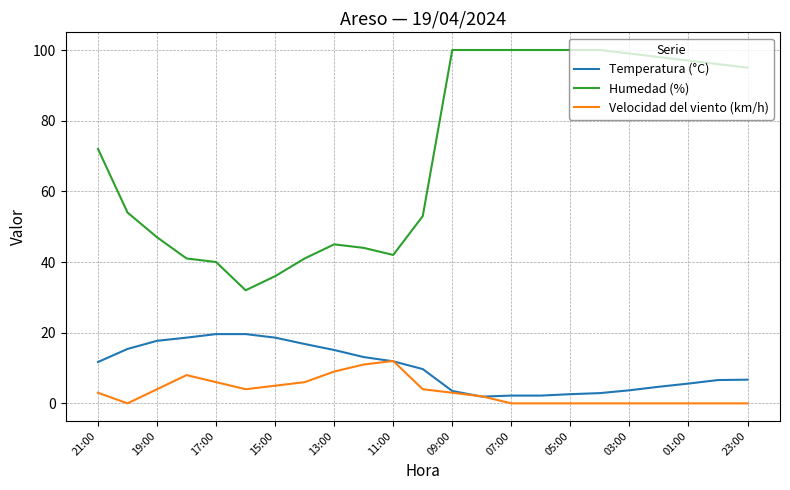

What is the highest value of the Humedad (%) series?

100.0